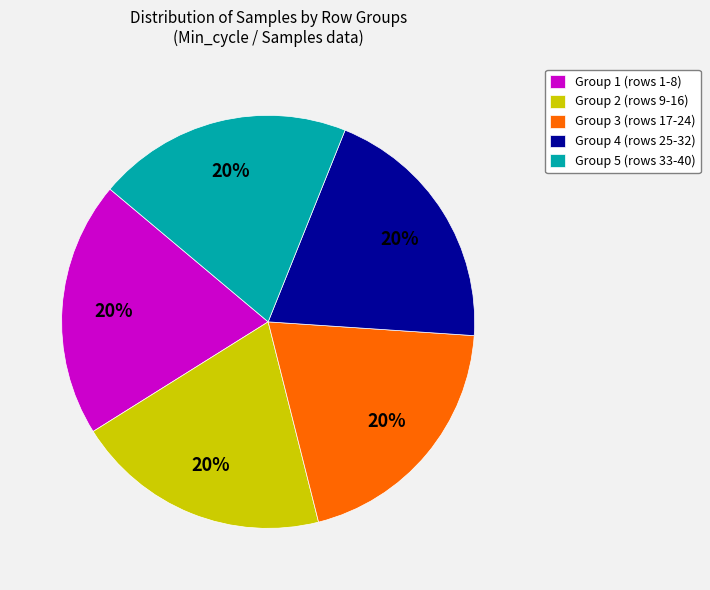

Is the sum of Group 4 (rows 25-32) and Group 2 (rows 9-16) greater than half?

No